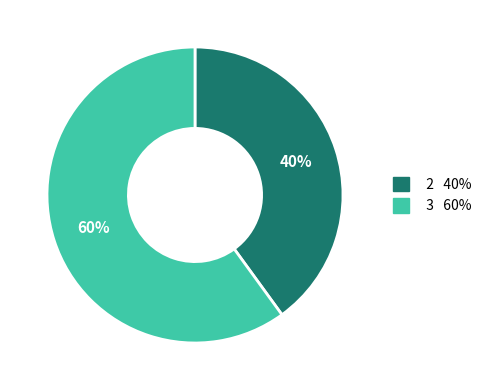

Is it true that 3 is 60% of the pie?

True